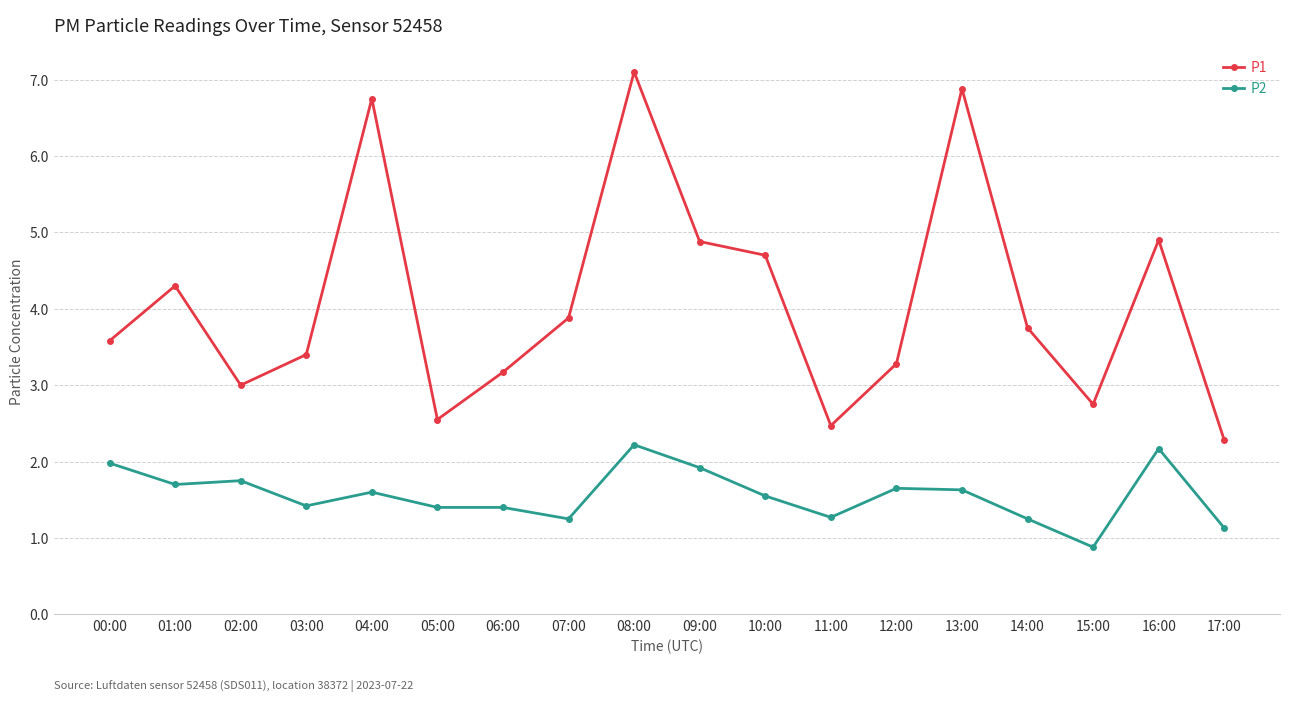

Where is the first local minimum for P1?

02:00